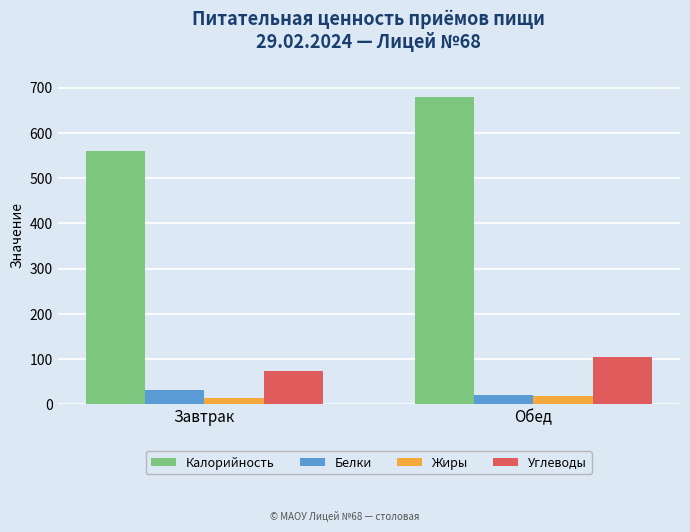

How many values in the Калорийность series are below 678?

1